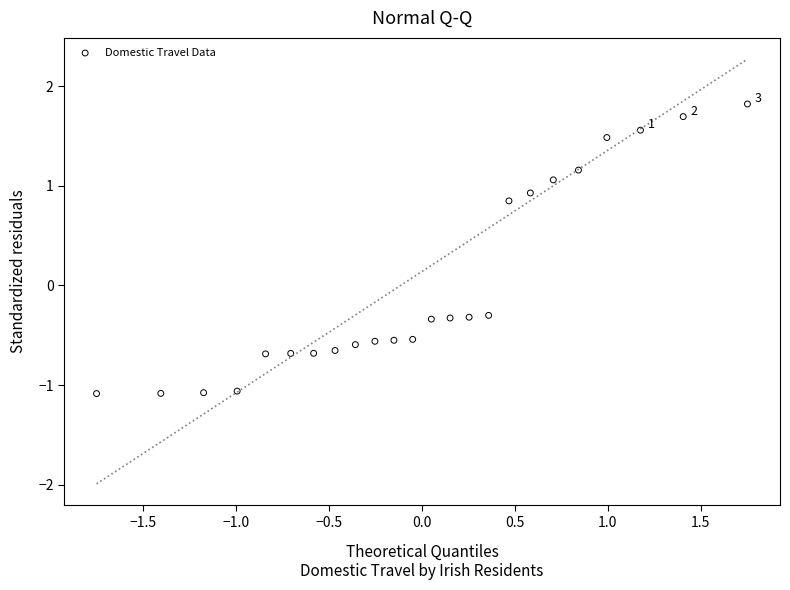

What is the range of X values (max minus min)?

3.5